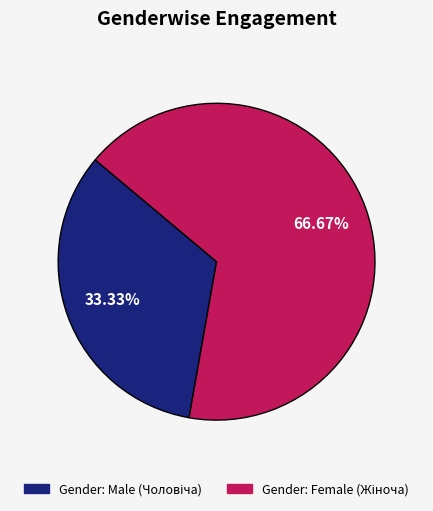

Is there any slice that represents more than half of the pie?

Yes